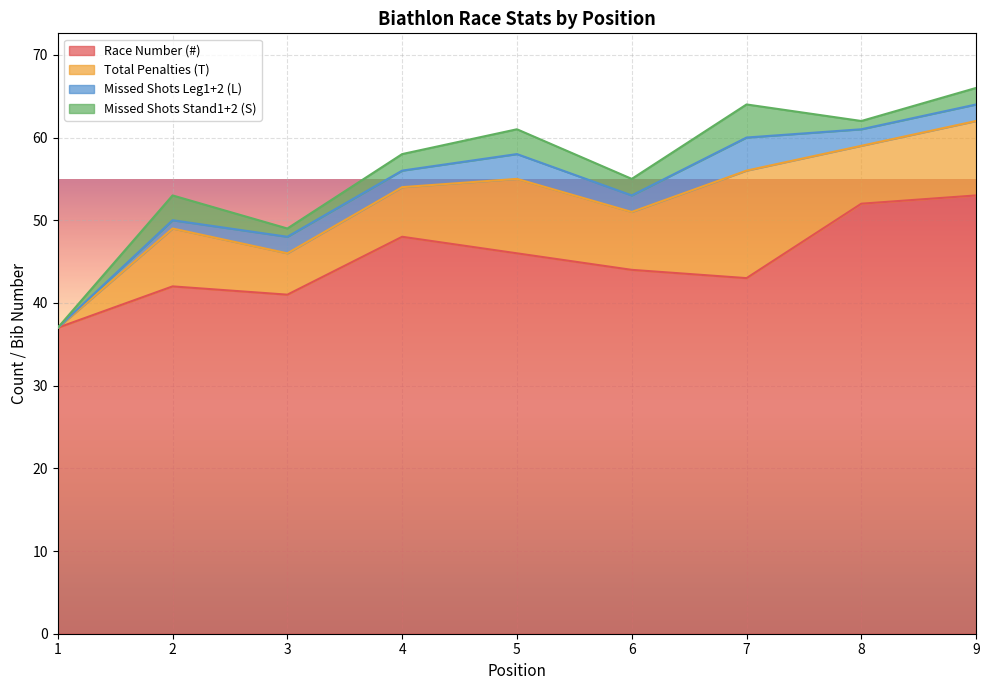

What is the value of the Missed Shots Leg1+2 (L) point at the 6th from the left?

2